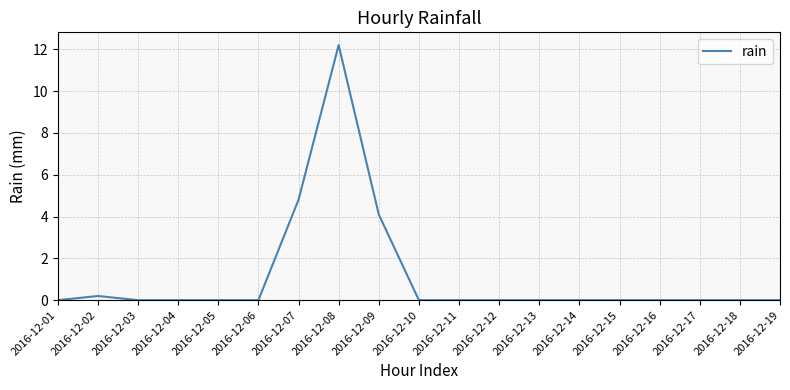

Reading left to right, extract all data points from this chart.

0.0	0.2	0.0	0.0	0.0	0.0	4.8	12.2	4.1	0.0	0.0	0.0	0.0	0.0	0.0	0.0	0.0	0.0	0.0